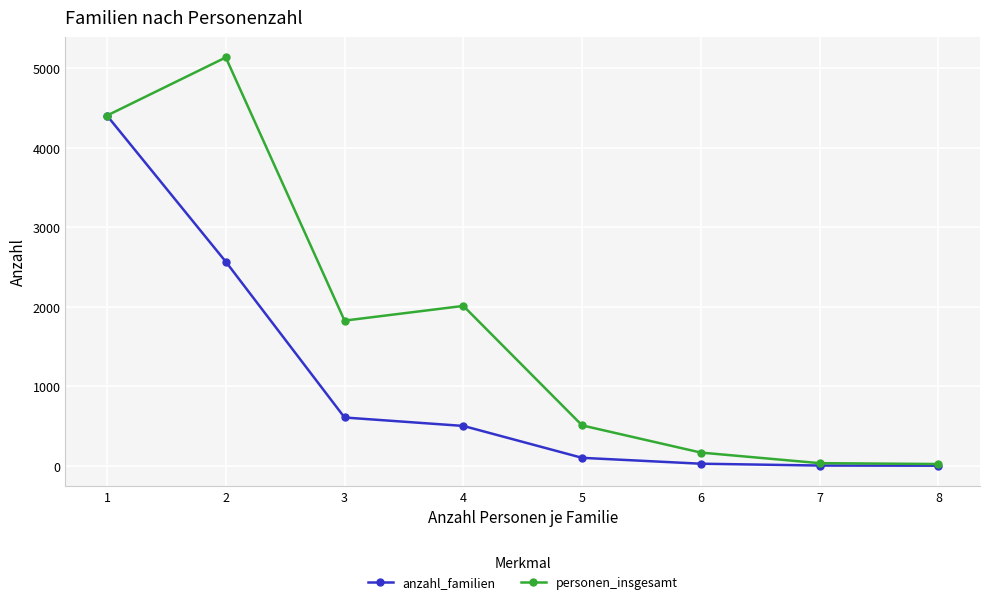

At which category does personen_insgesamt reach its first local peak?

2